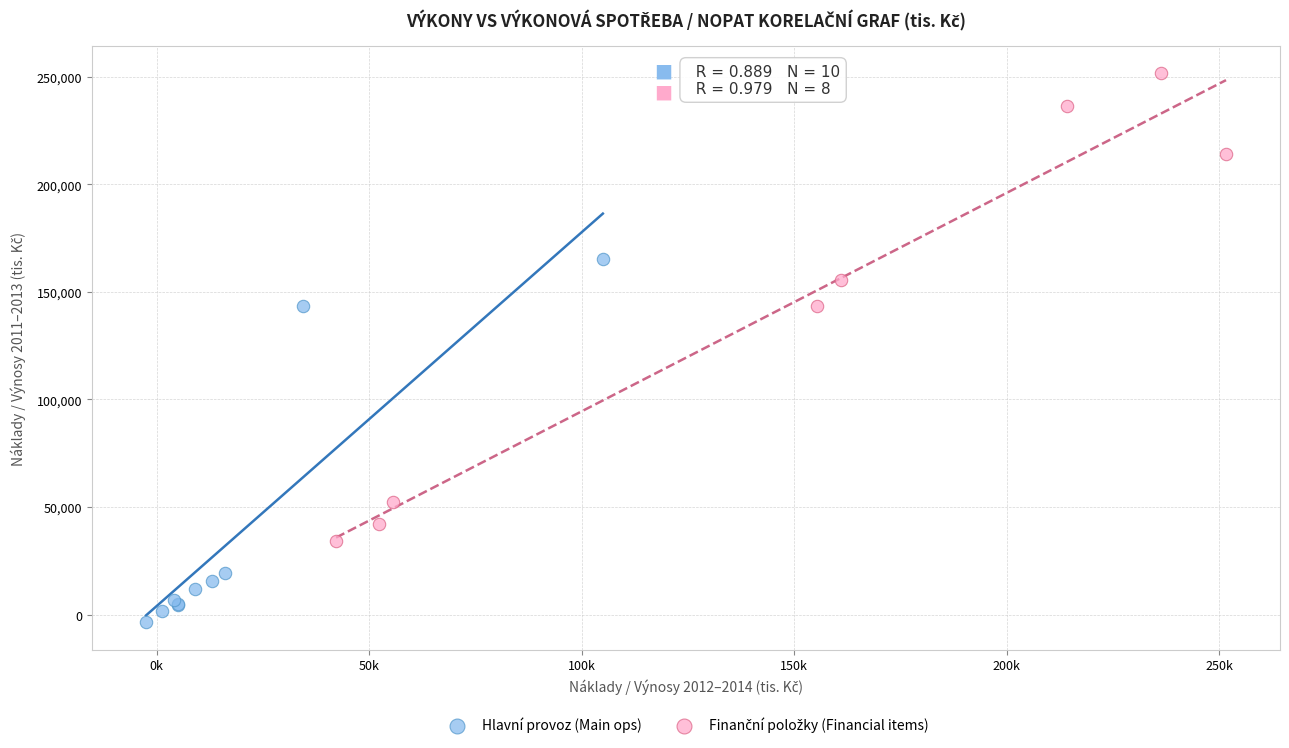

Which series reaches the minimum Y coordinate?

Hlavní provoz (Main ops)